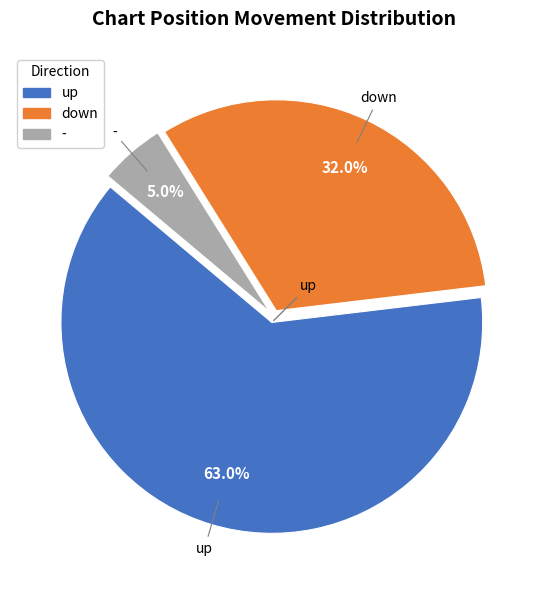

To the nearest percent, what portion does up represent?

63%